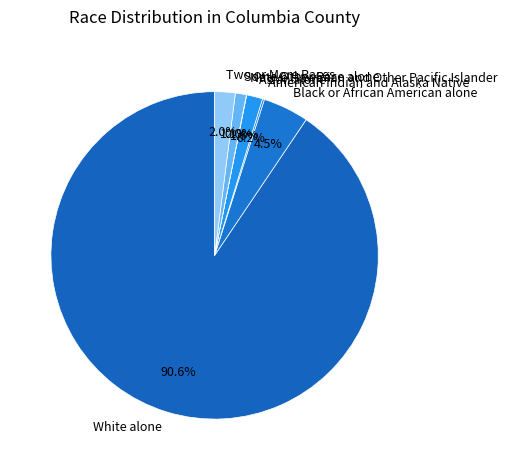

Is there a majority slice in this chart?

Yes